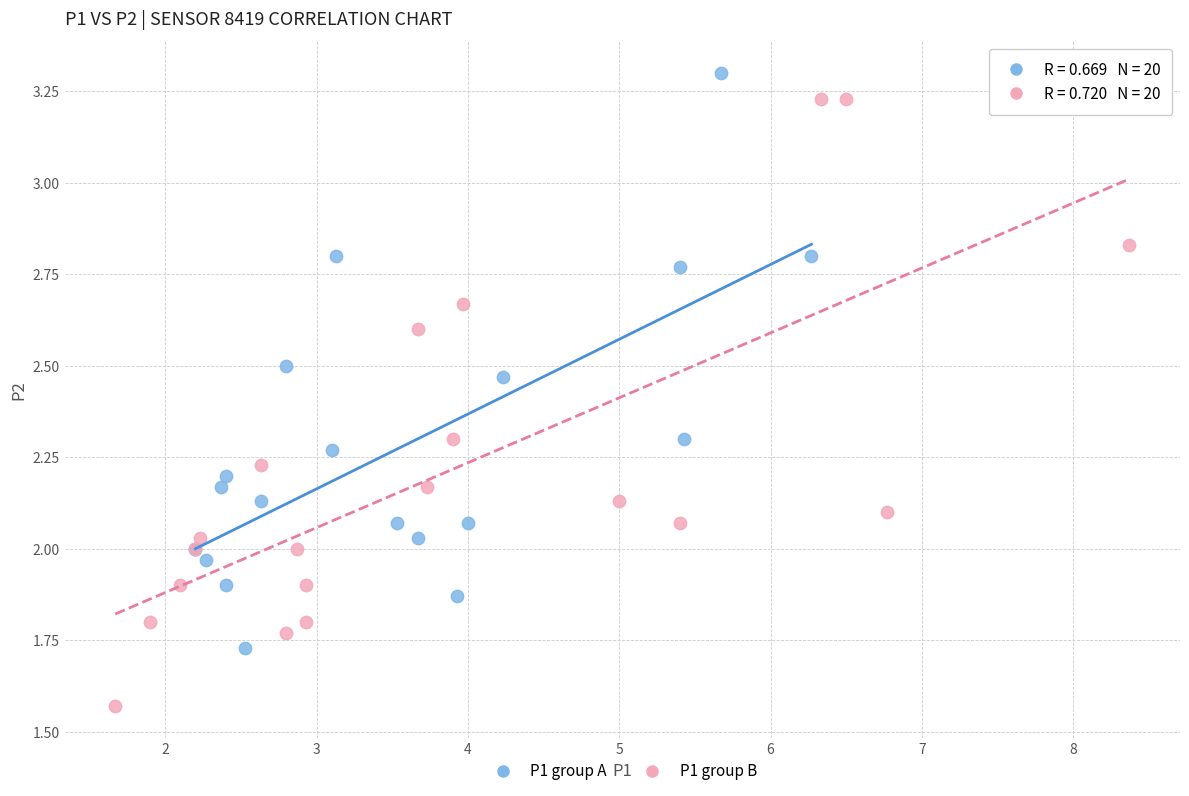

Which series has the widest spread of Y values?

P1 group B